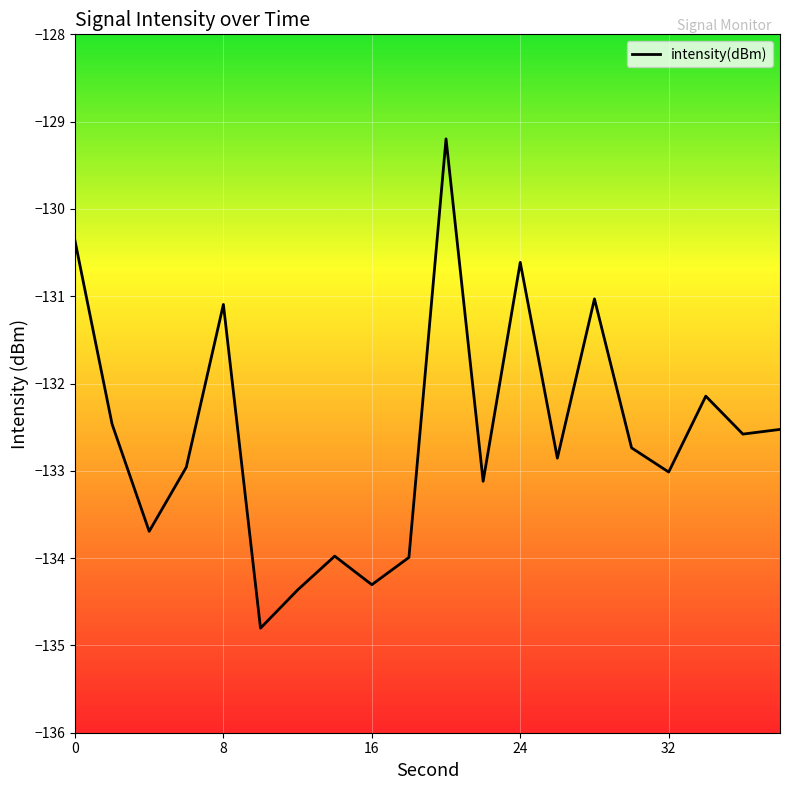

What is the greatest value displayed?

-129.2